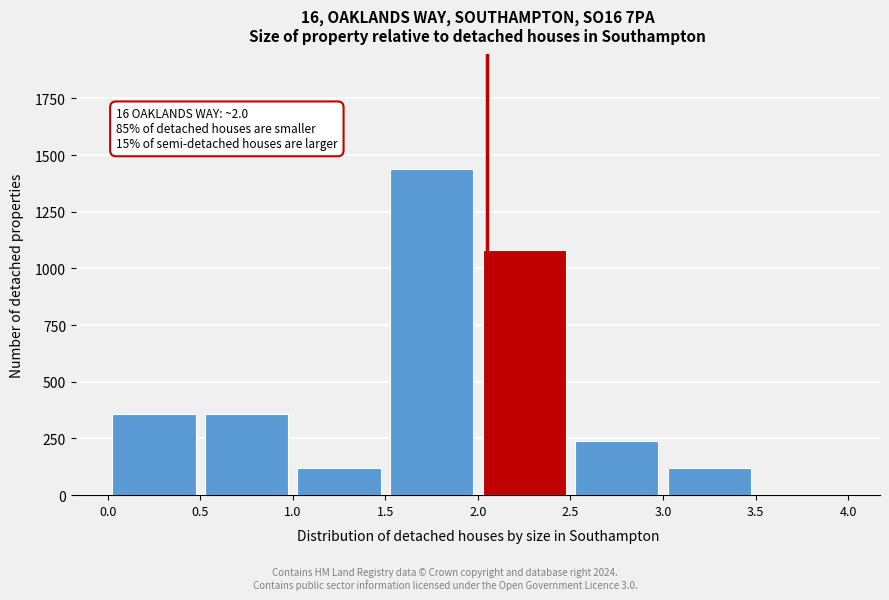

Over which range of the x-axis is the bar tallest?

1.5 to 2.0